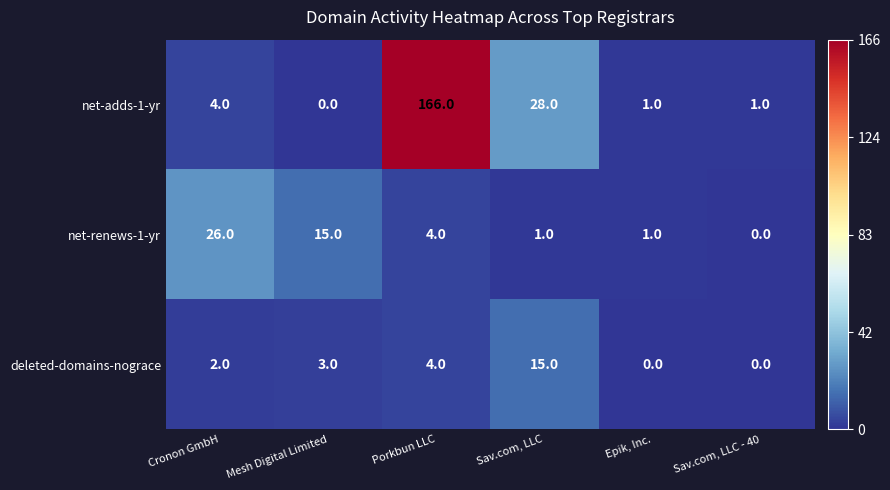

What is the difference between the net-adds-1-yr values at Cronon GmbH and Sav.com, LLC - 40?

3